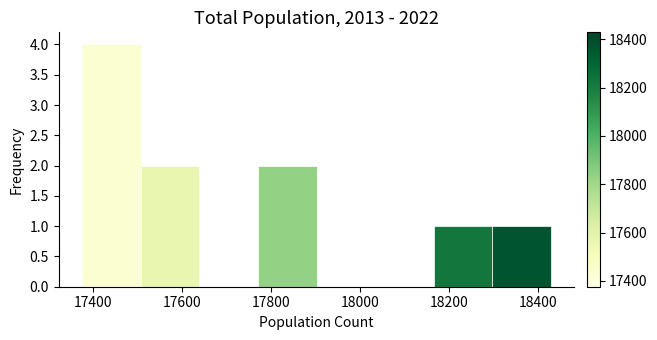

Reading left to right, transcribe this chart: for each bar, give the range it covers on the x-axis and its height. Neither the bar edges nor the heights are printed on the chart, so give them approximately, as read against the axes.

17380 to 17500: 4
17500 to 17640: 2
17640 to 17780: 0
17780 to 17900: 2
17900 to 18040: 0
18040 to 18160: 0
18160 to 18300: 1
18300 to 18420: 1